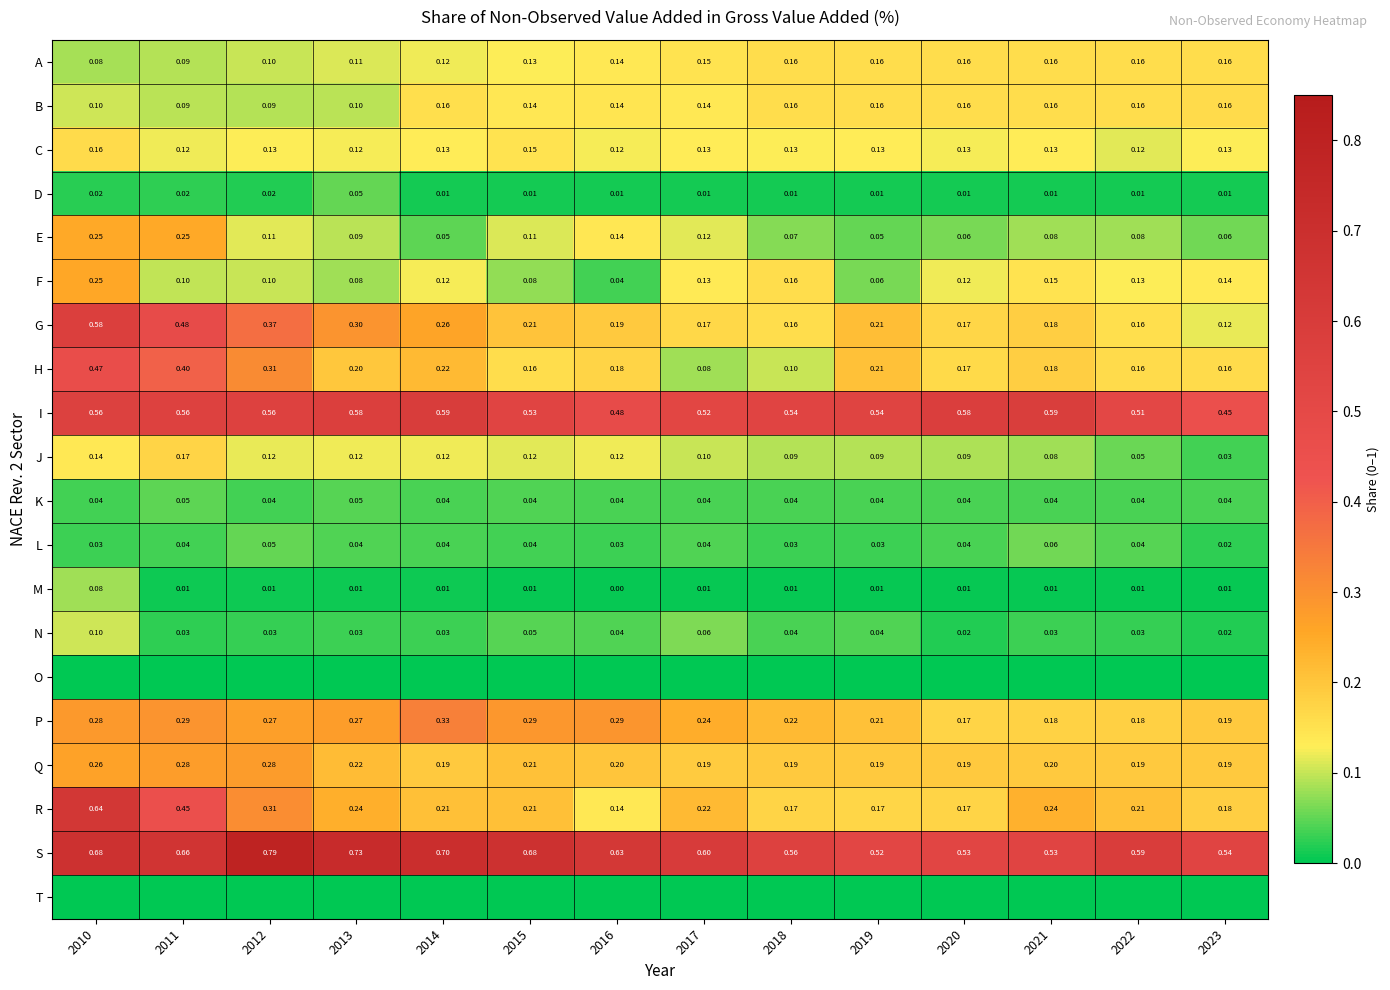

The J series shows 0.1 at 2014. True or false?

True